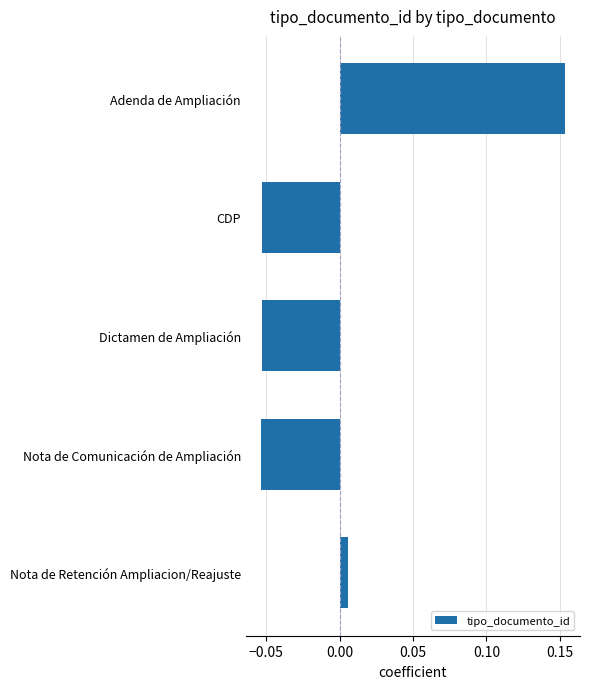

What is the change in value from Nota de Comunicación de Ampliación to Nota de Retención Ampliacion/Reajuste?

+0.1